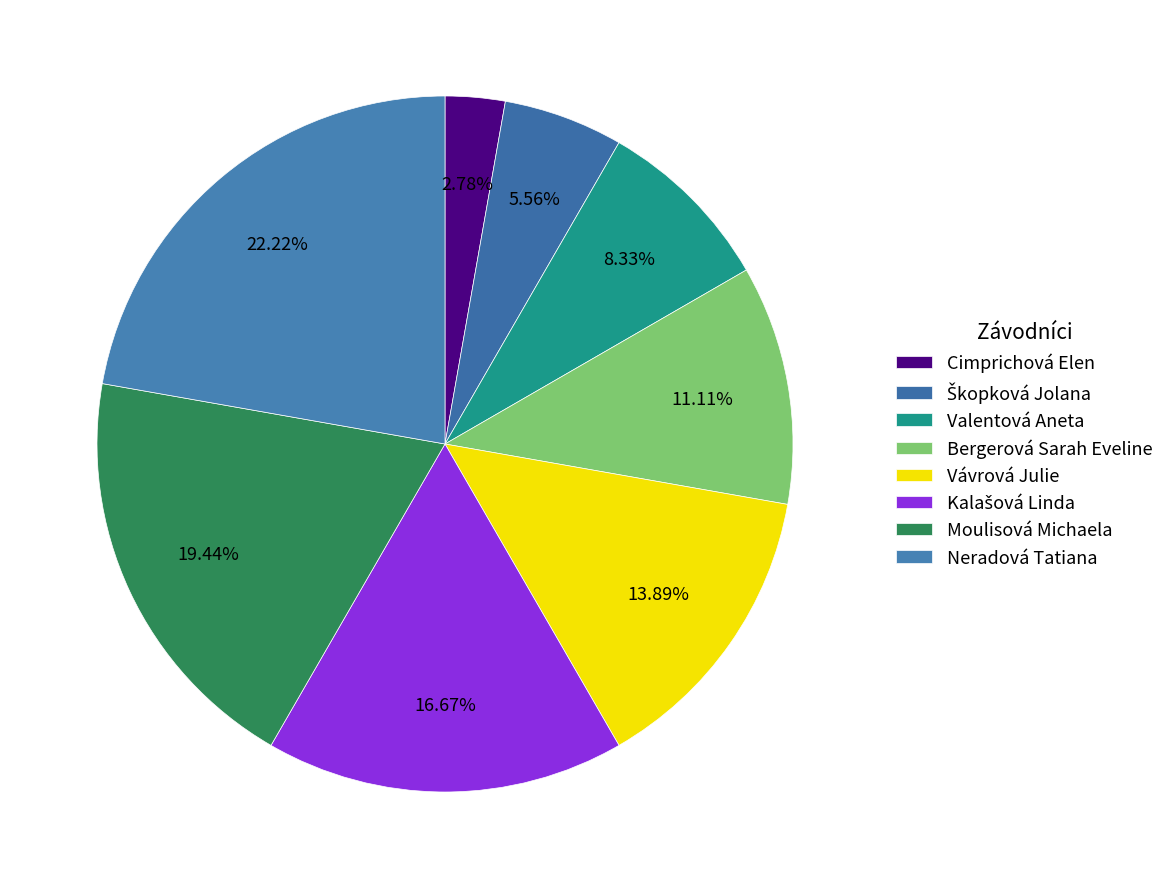

To the nearest percent, what is the difference between the largest and smallest slice percentages?

19%